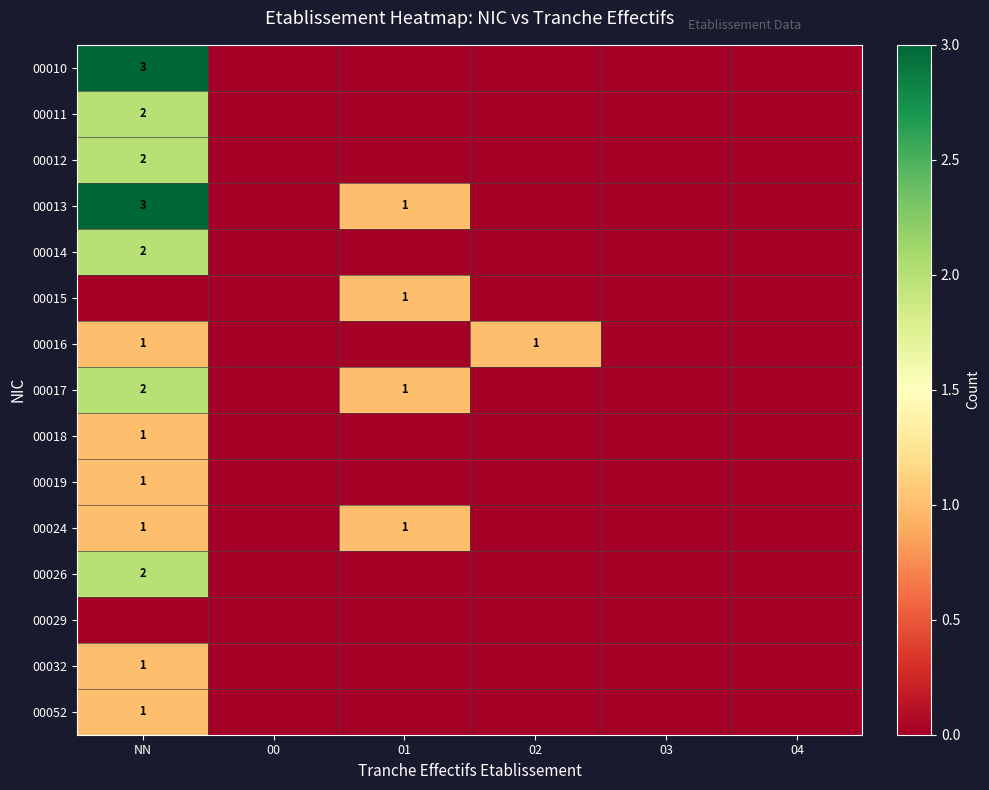

The value of 00018 at NN is 1. True or false?

True